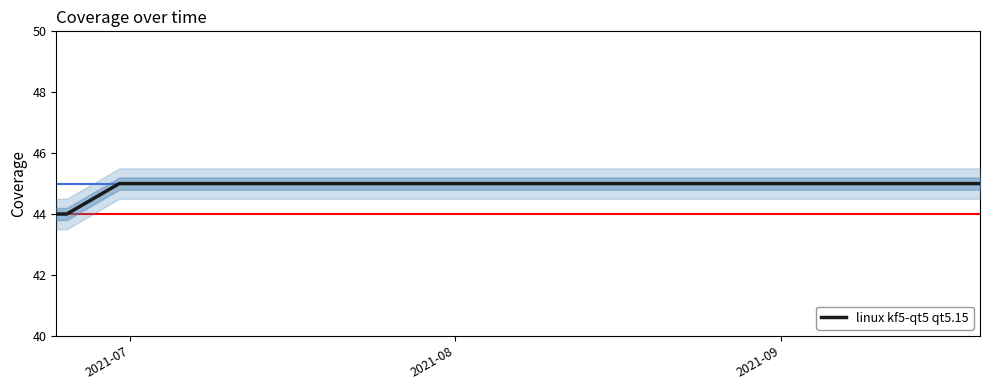

What is the maximum value for linux kf5-qt5 qt5.15?

45